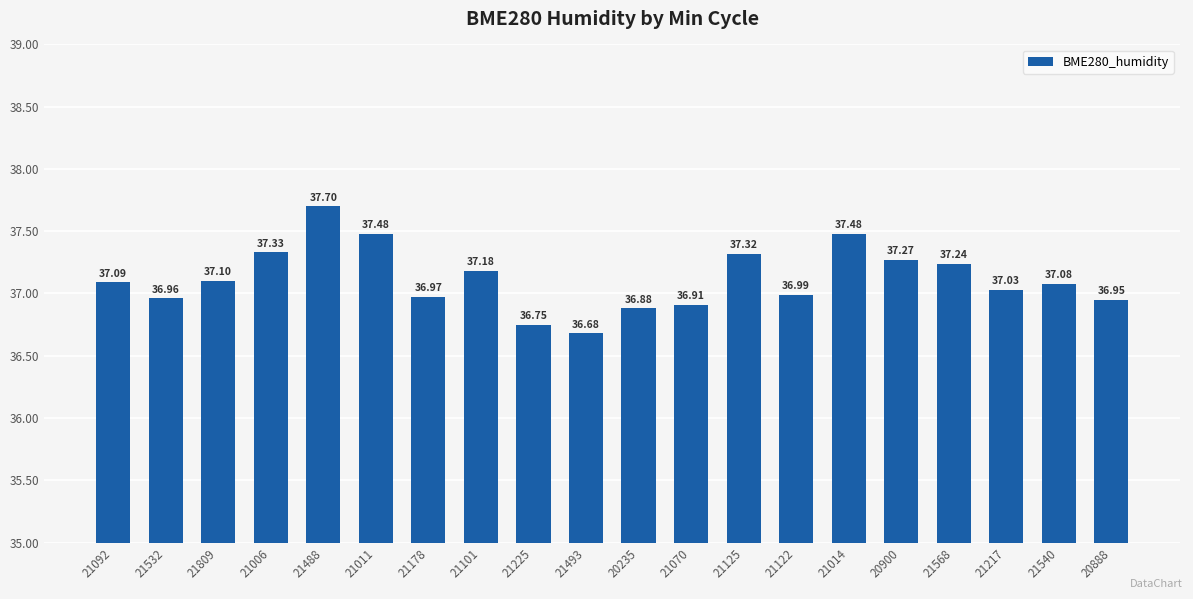

What is the minimum value shown in the chart?

36.7